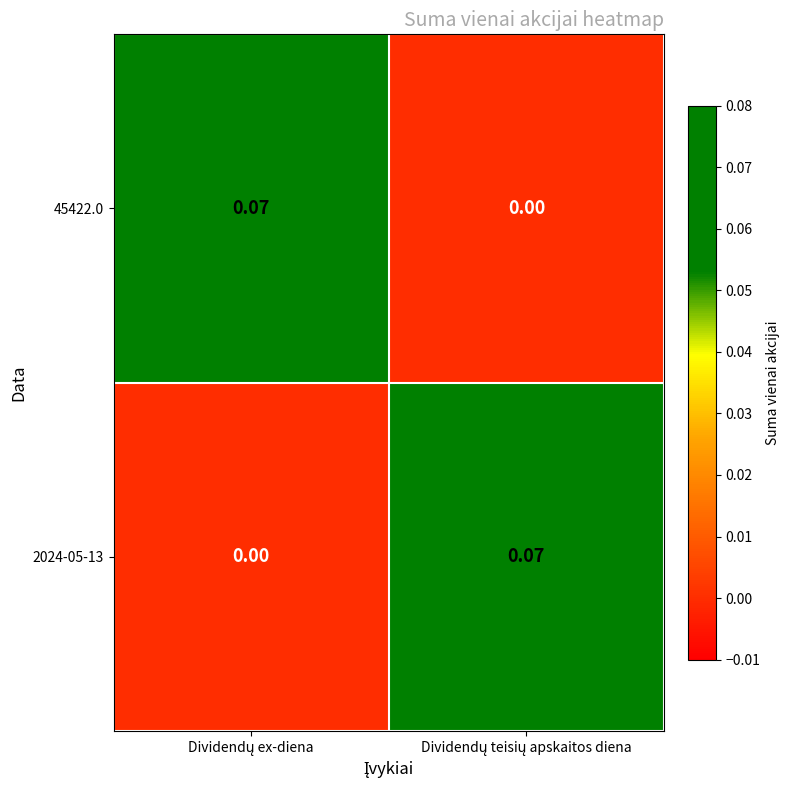

Reading left to right, extract all data points from this chart.

45422.0: Dividendų ex-diena=0.1	Dividendų teisių apskaitos diena=0.0
2024-05-13: Dividendų ex-diena=0.0	Dividendų teisių apskaitos diena=0.1